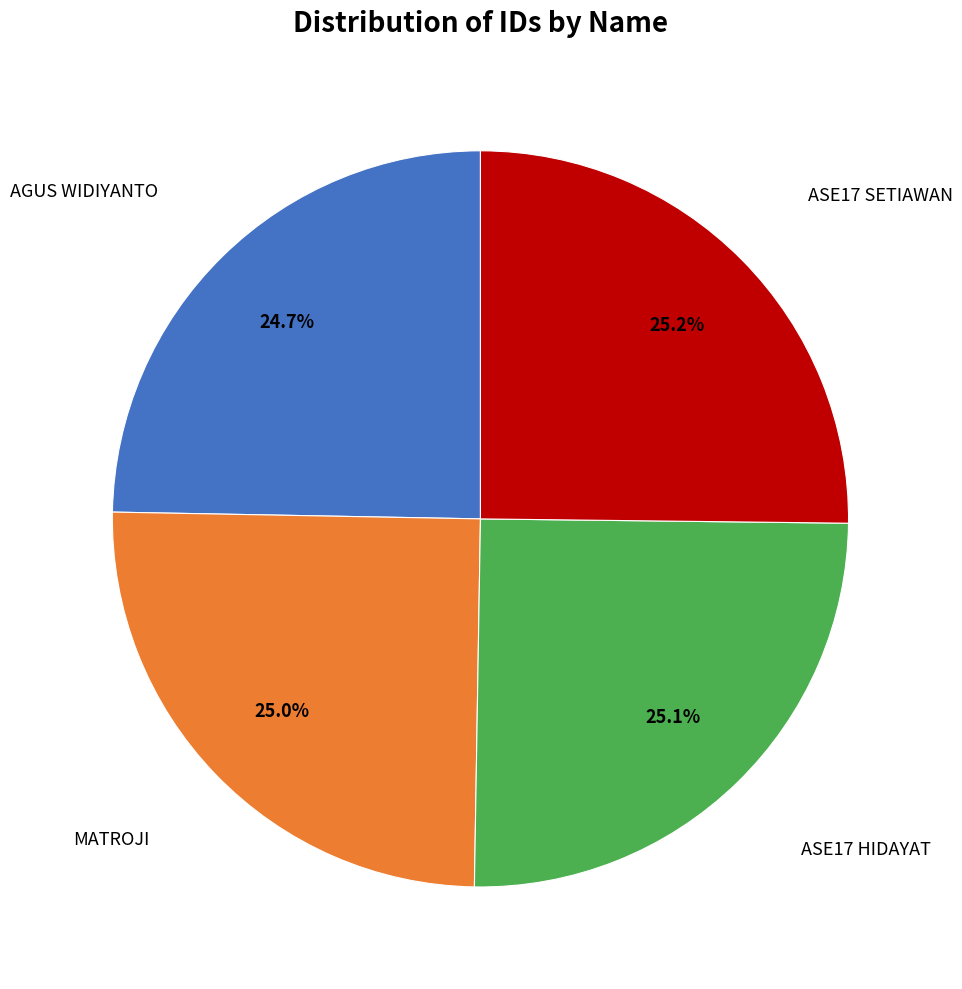

Is there any slice that represents more than half of the pie?

No